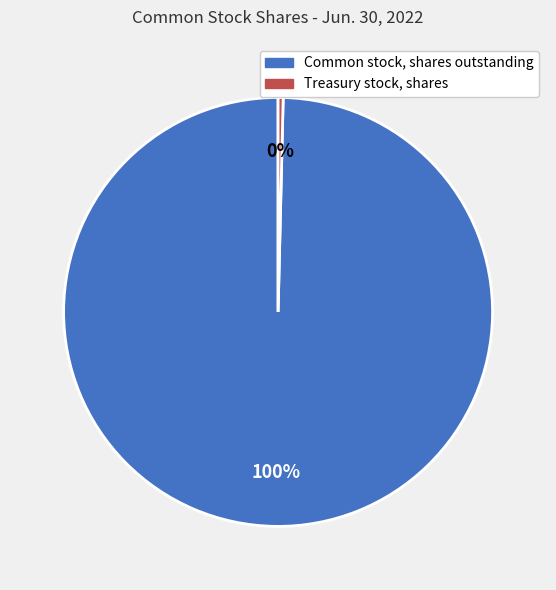

Is there a majority slice in this chart?

Yes